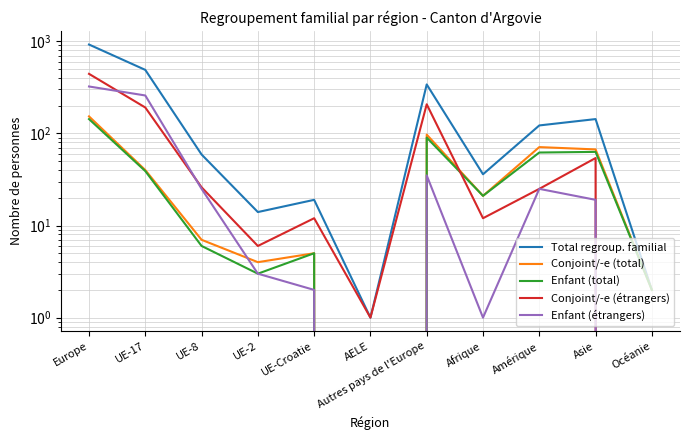

What is the label of the 9th point from the left?

Amérique